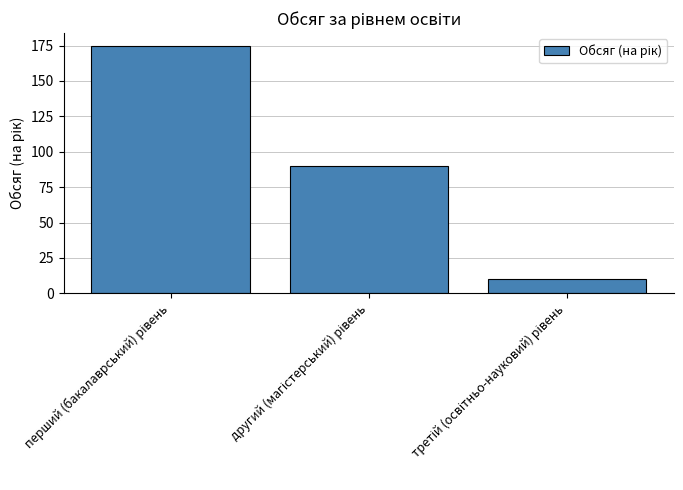

How many bars are there in total?

3